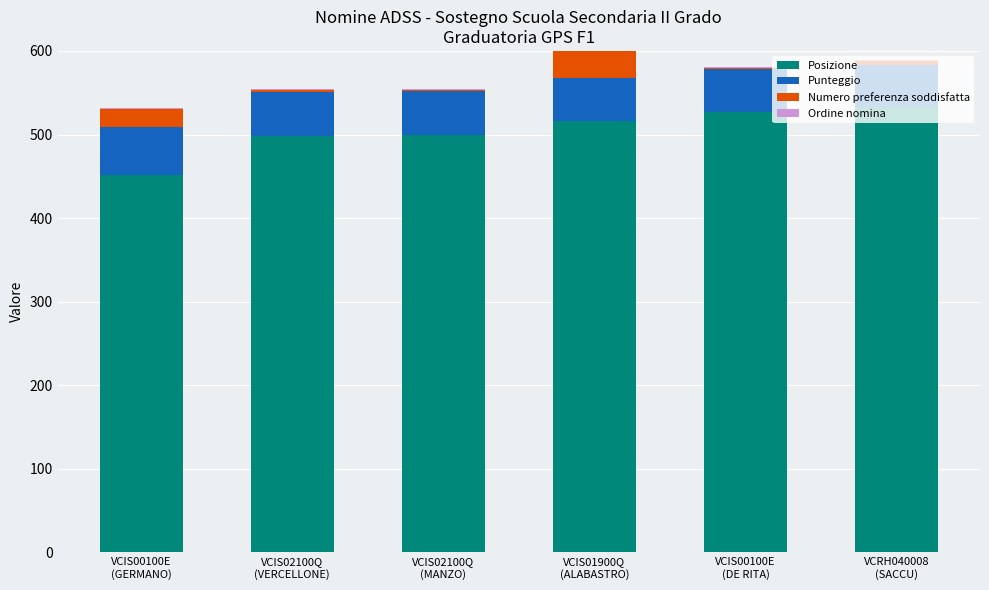

How many distinct data groups are displayed?

4